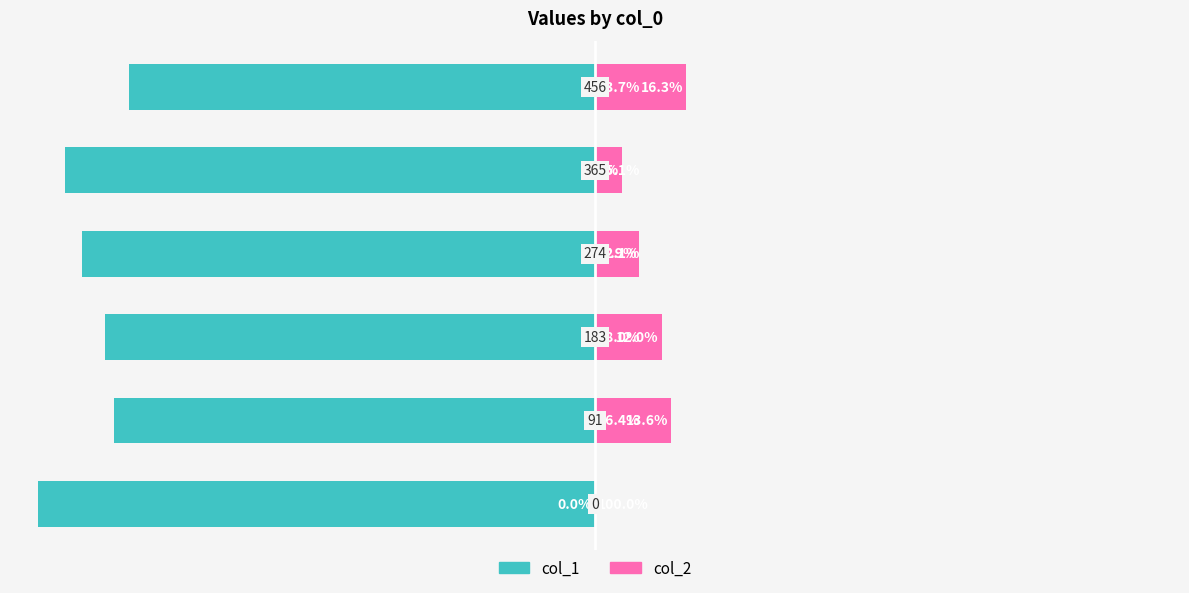

What are all the series names shown in the legend?

col_1, col_2